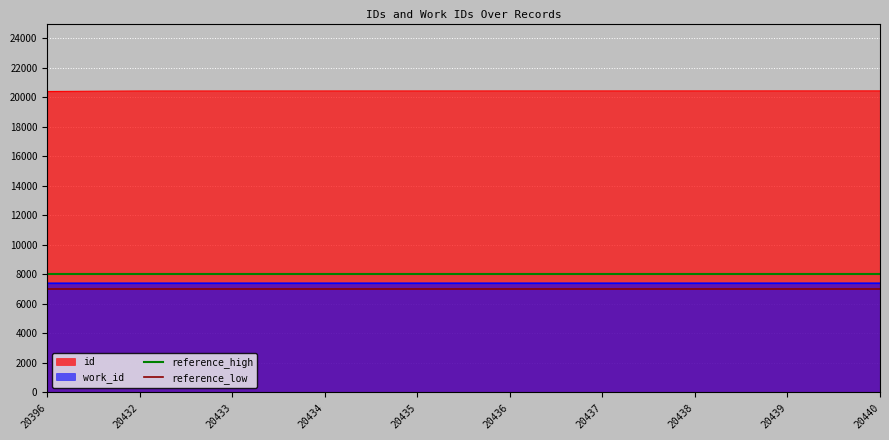

The reference_low series shows 7000 at 20396. True or false?

True